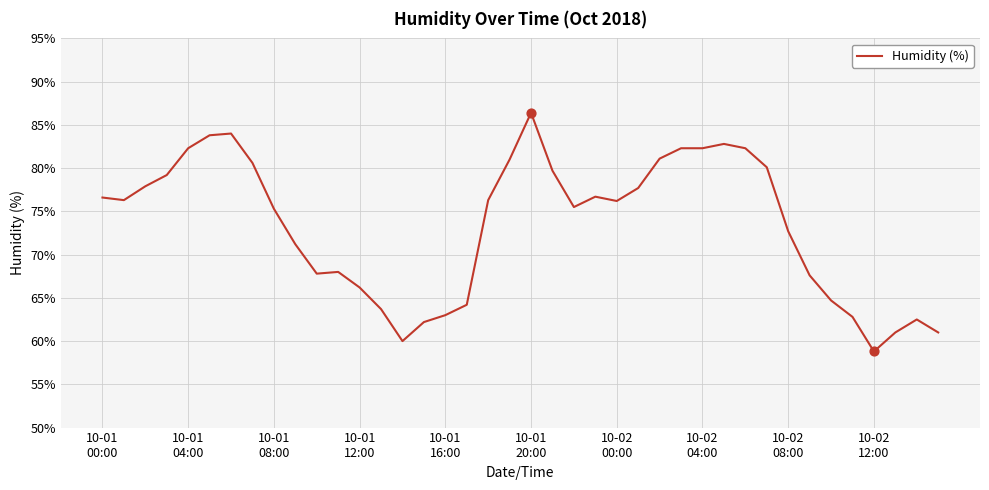

What is the greatest value displayed?

86.4